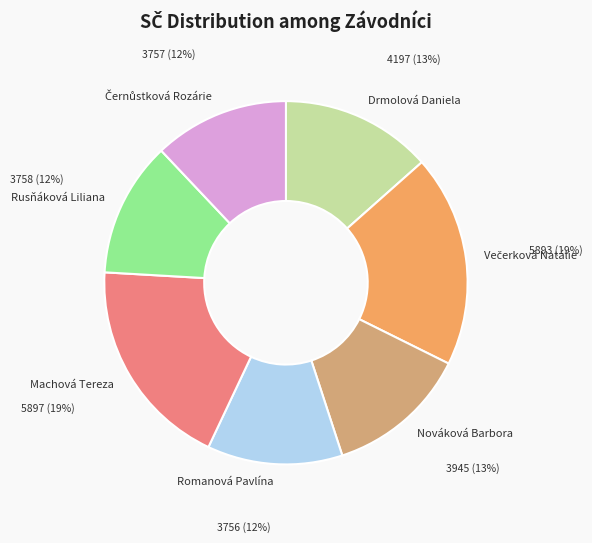

To the nearest percent, what is the difference between the Romanová Pavlína and Drmolová Daniela slice percentages?

1%